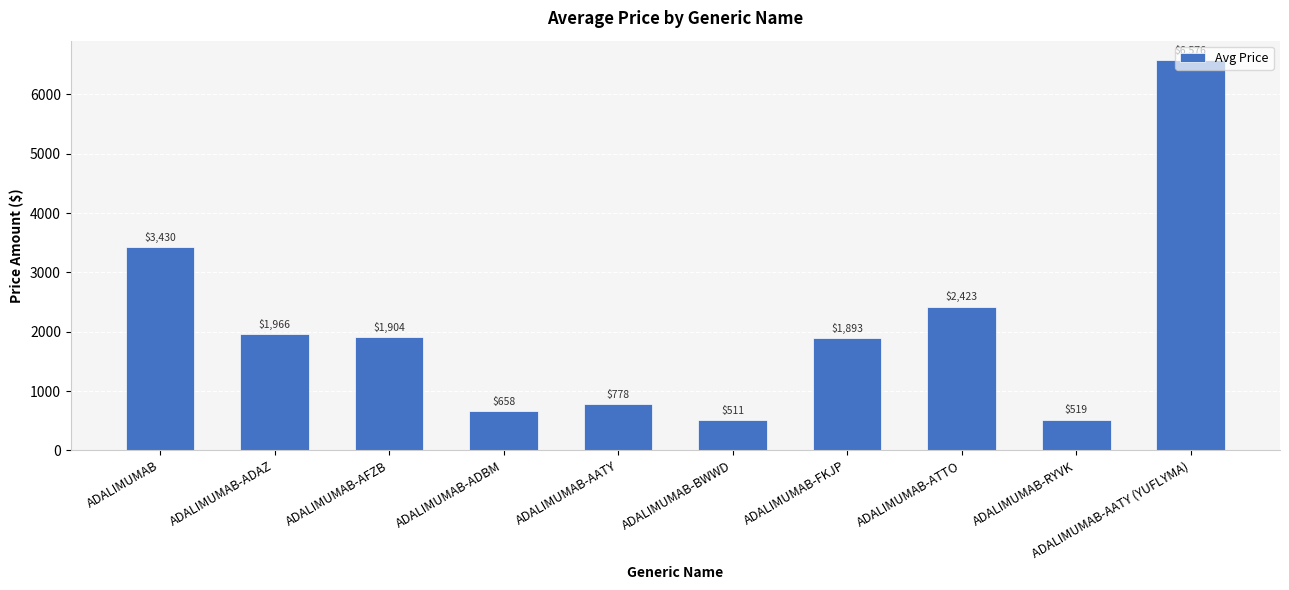

What position from the left is ADALIMUMAB?

1